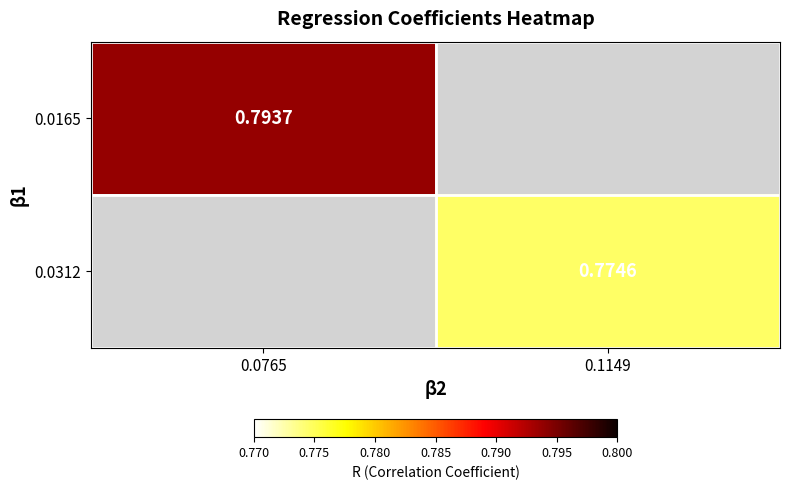

How many values in the 0.0312 series exceed 0?

1